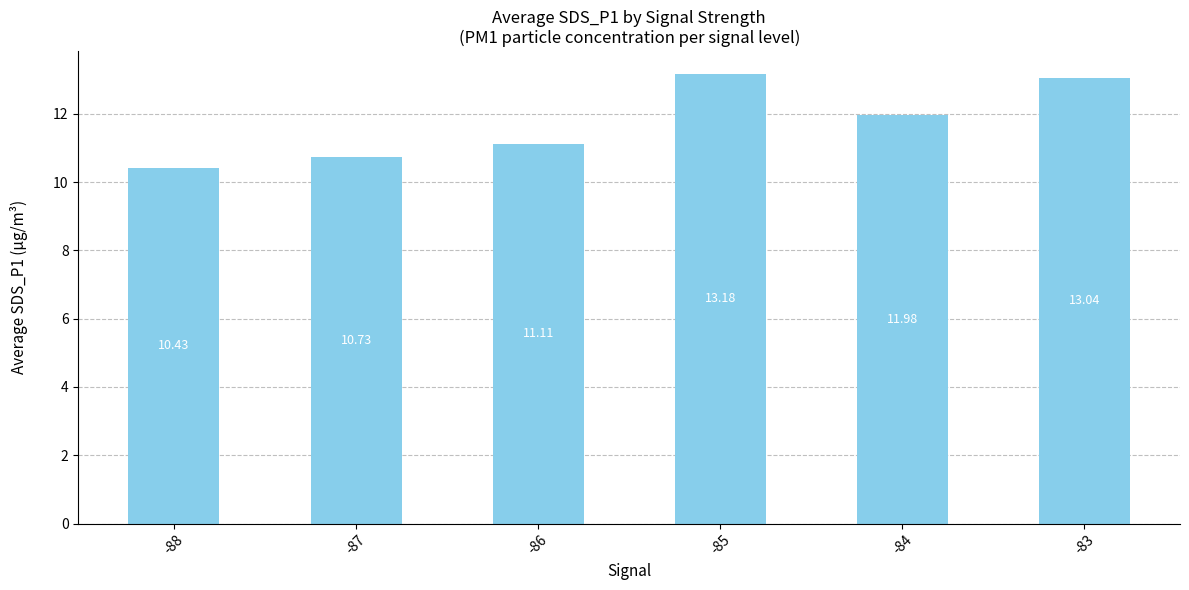

What is the greatest value displayed?

13.2